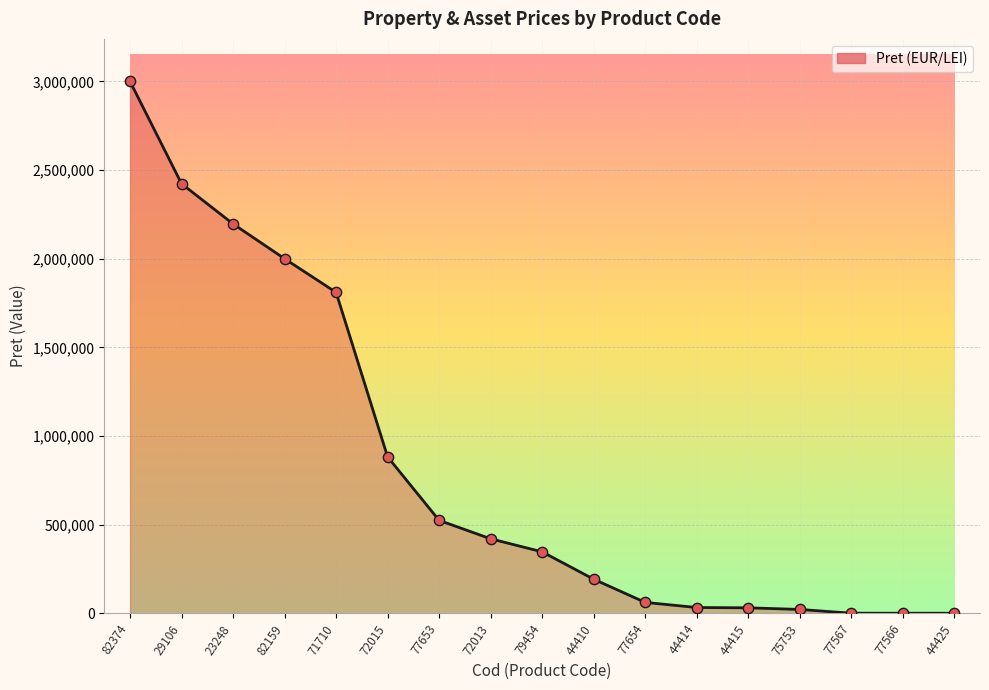

What is the change in value from 44410 to 44425?

-191953.2